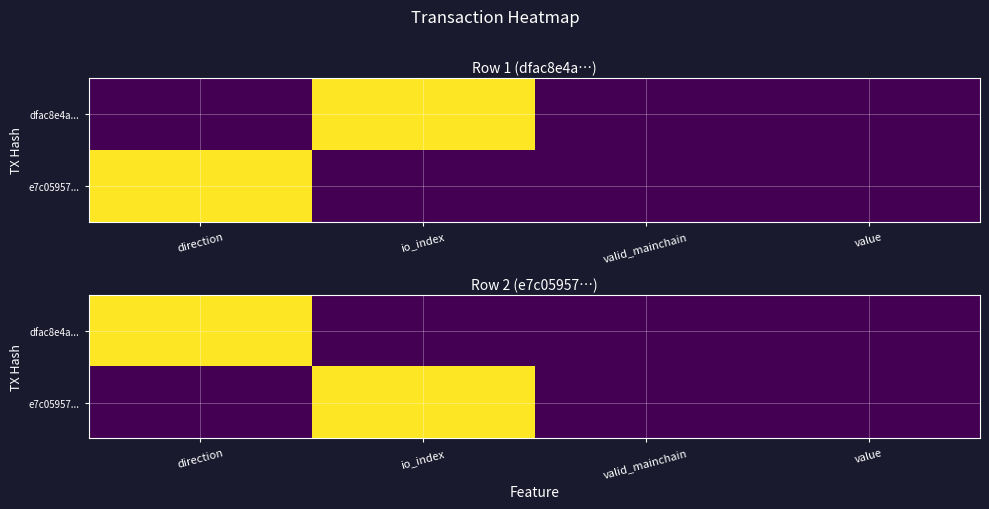

What is the sum of all dfac8e4a... values?

1.0